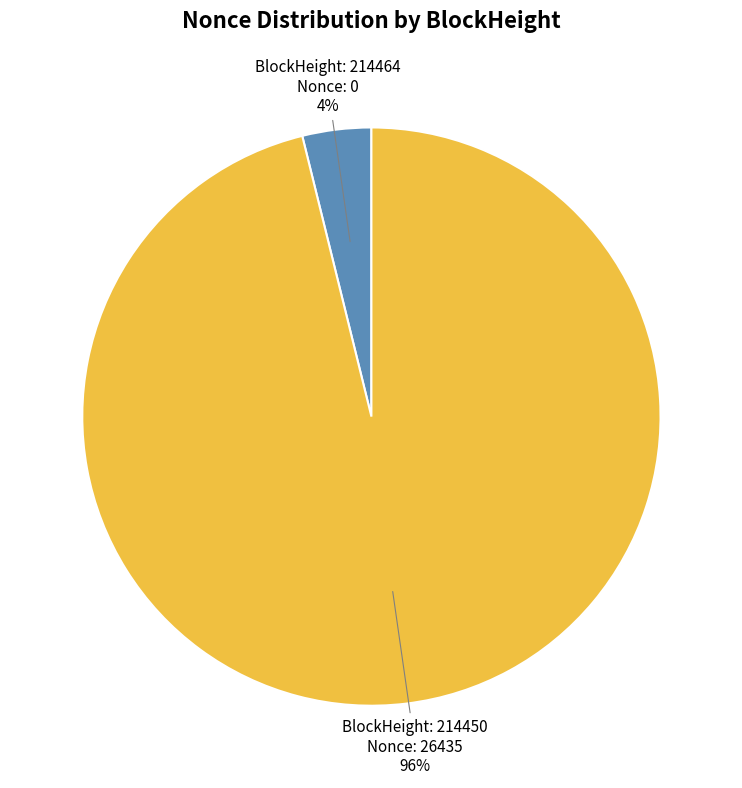

To the nearest percent, what is the difference between the largest and smallest slice percentages?

92%